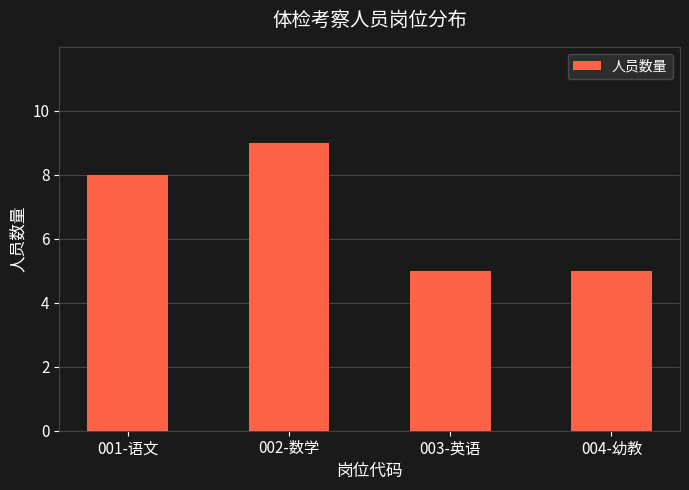

What is the ratio of the value at 003-英语 to the value at 002-数学?

0.6